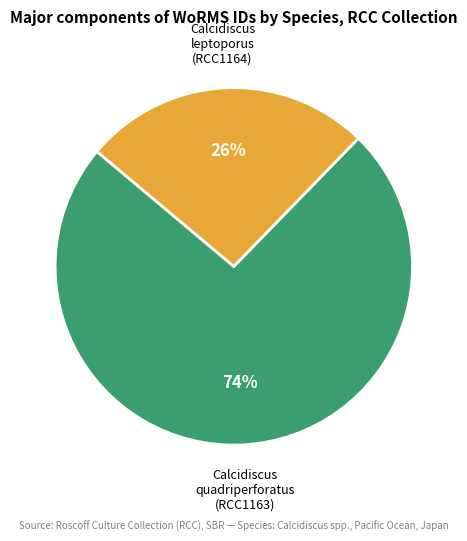

Rank the categories by value from lowest to highest.

Calcidiscus leptoporus (RCC1164), Calcidiscus quadriperforatus (RCC1163)